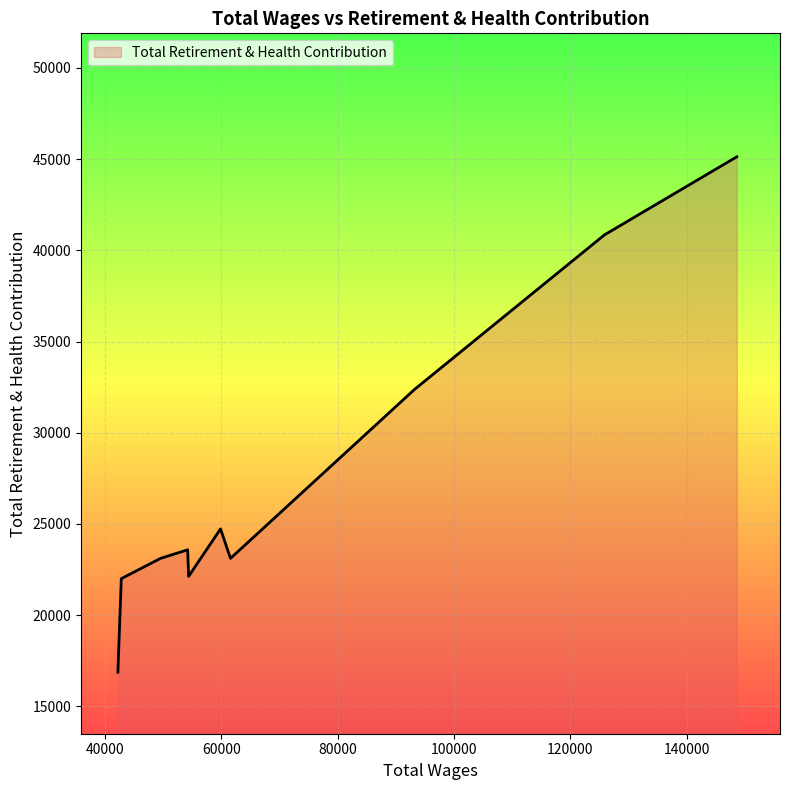

What is the smallest value displayed?

16873